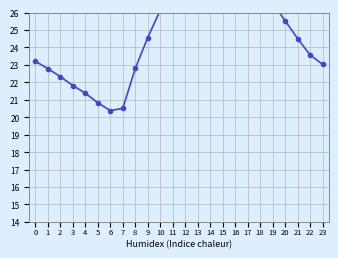

True or false: the data shows 22.8 at 1.

True